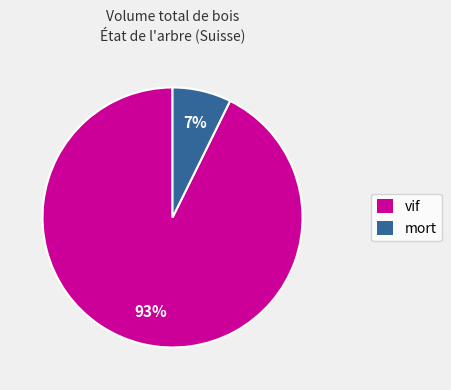

Is it true that mort is 1% of the pie?

False